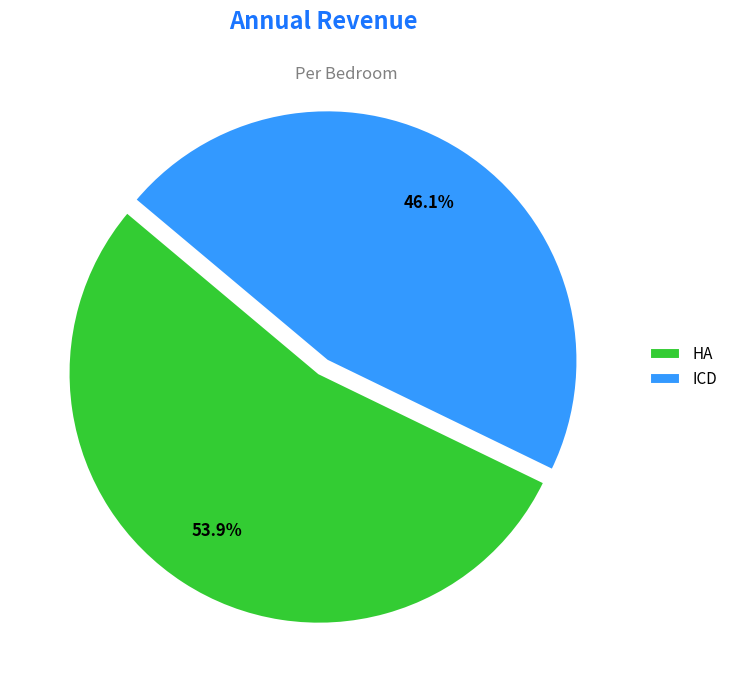

What is the largest slice in the pie chart?

HA